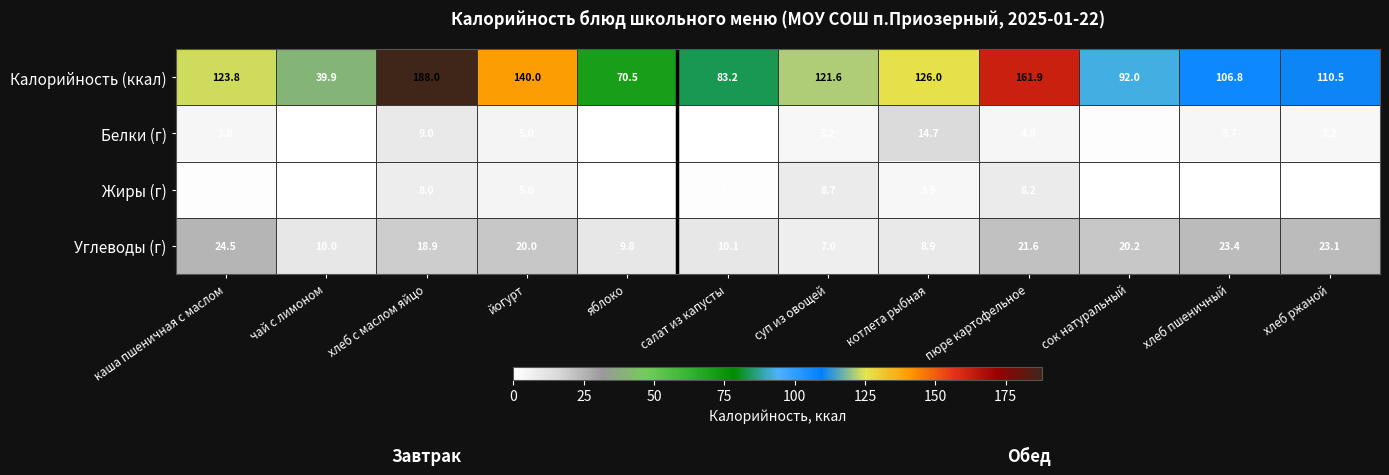

What is the total value across all series at котлета рыбная?

153.1